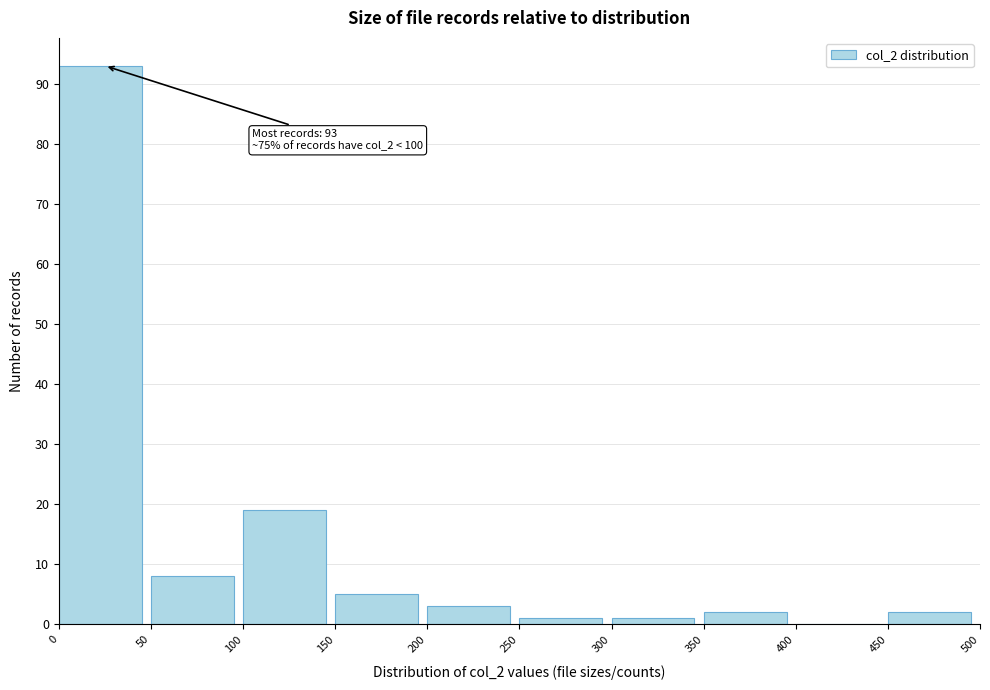

Which range on the x-axis has the tallest bar?

0 to 50